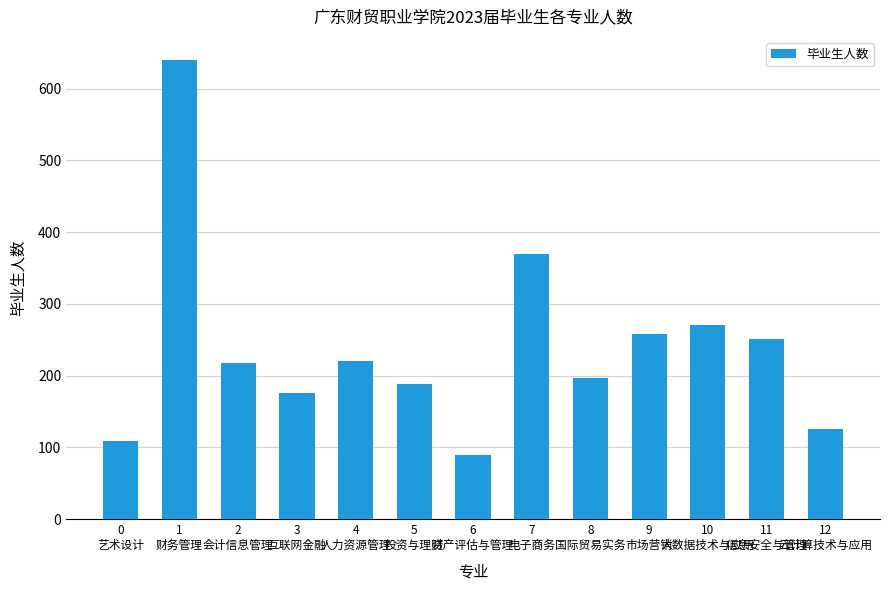

The value at 2
会计信息管理 is 71. True or false?

False